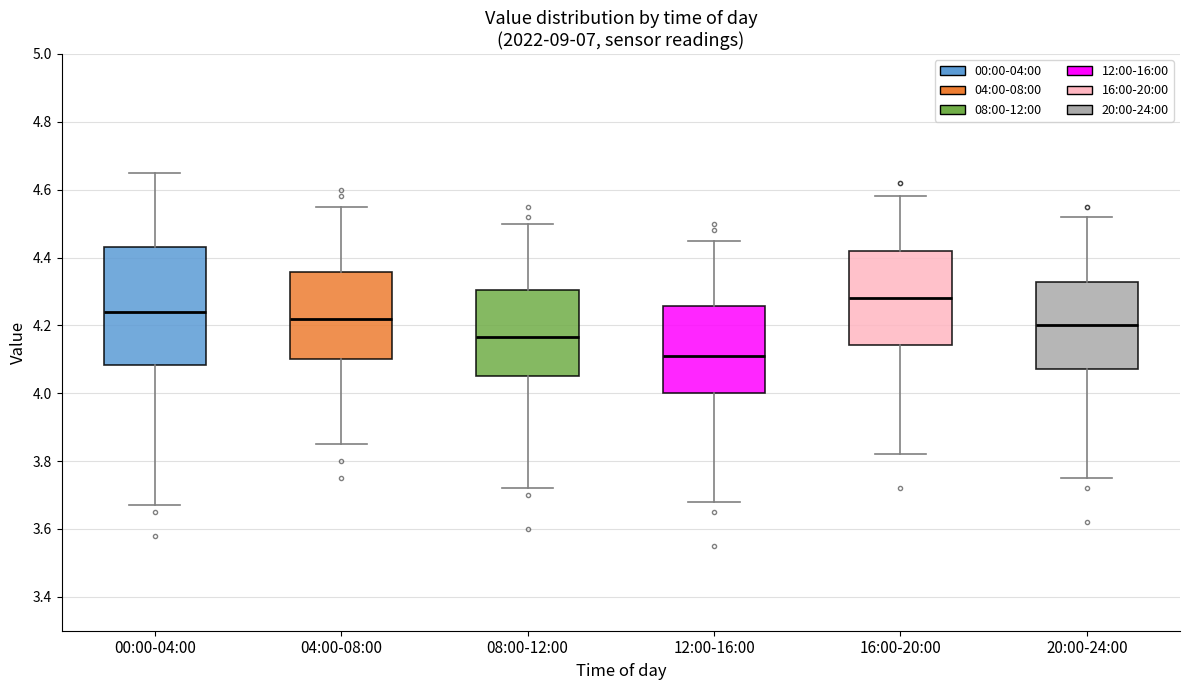

Which box's median line is the lowest?

12:00-16:00